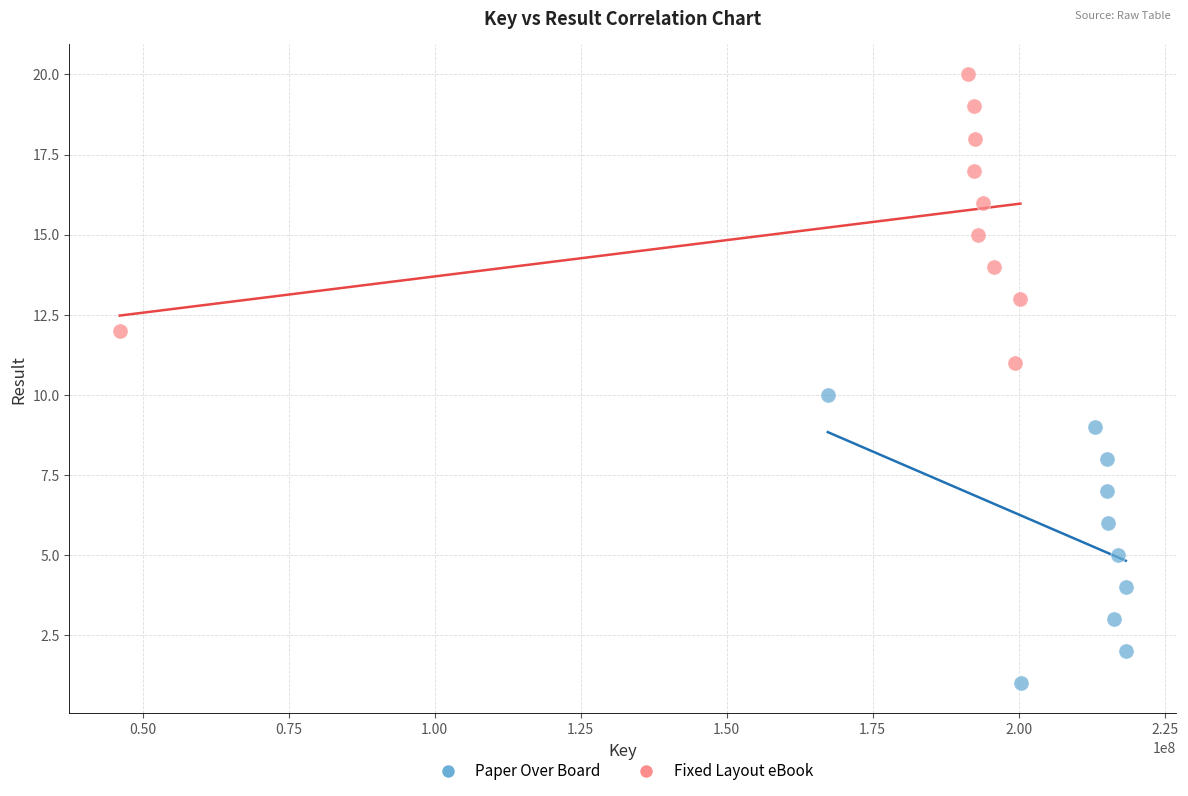

Which series contains the highest Y value?

Fixed Layout eBook